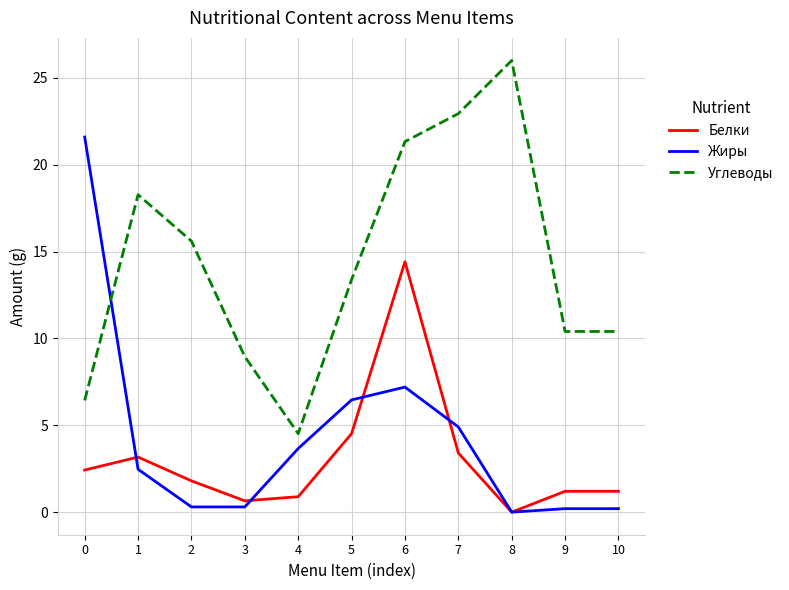

What is the minimum value for Углеводы?

4.5